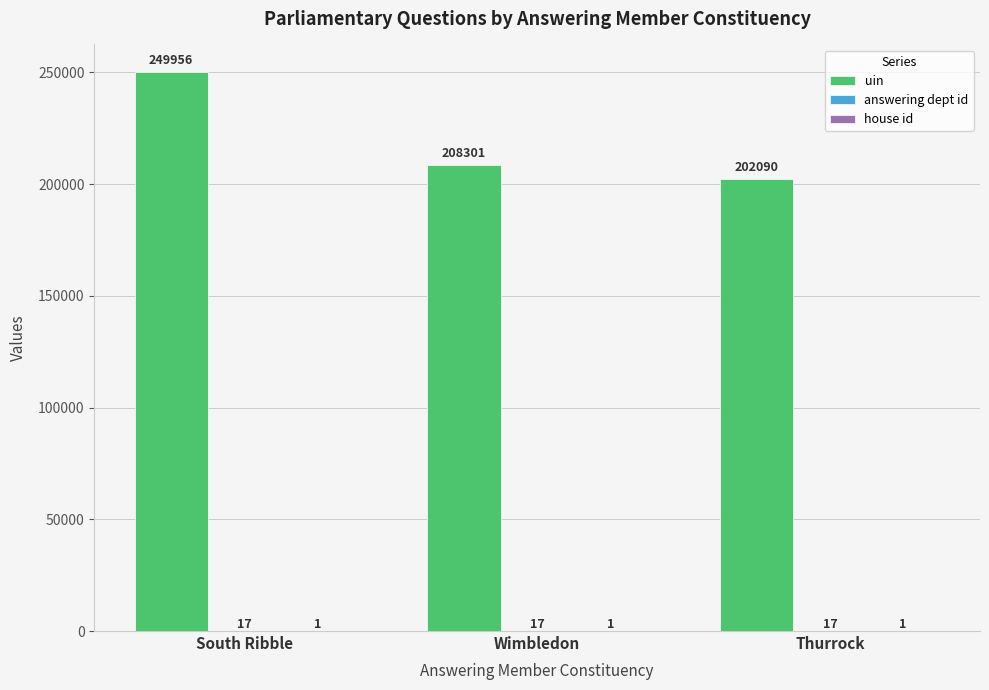

The value of uin at Wimbledon is 208301. True or false?

True